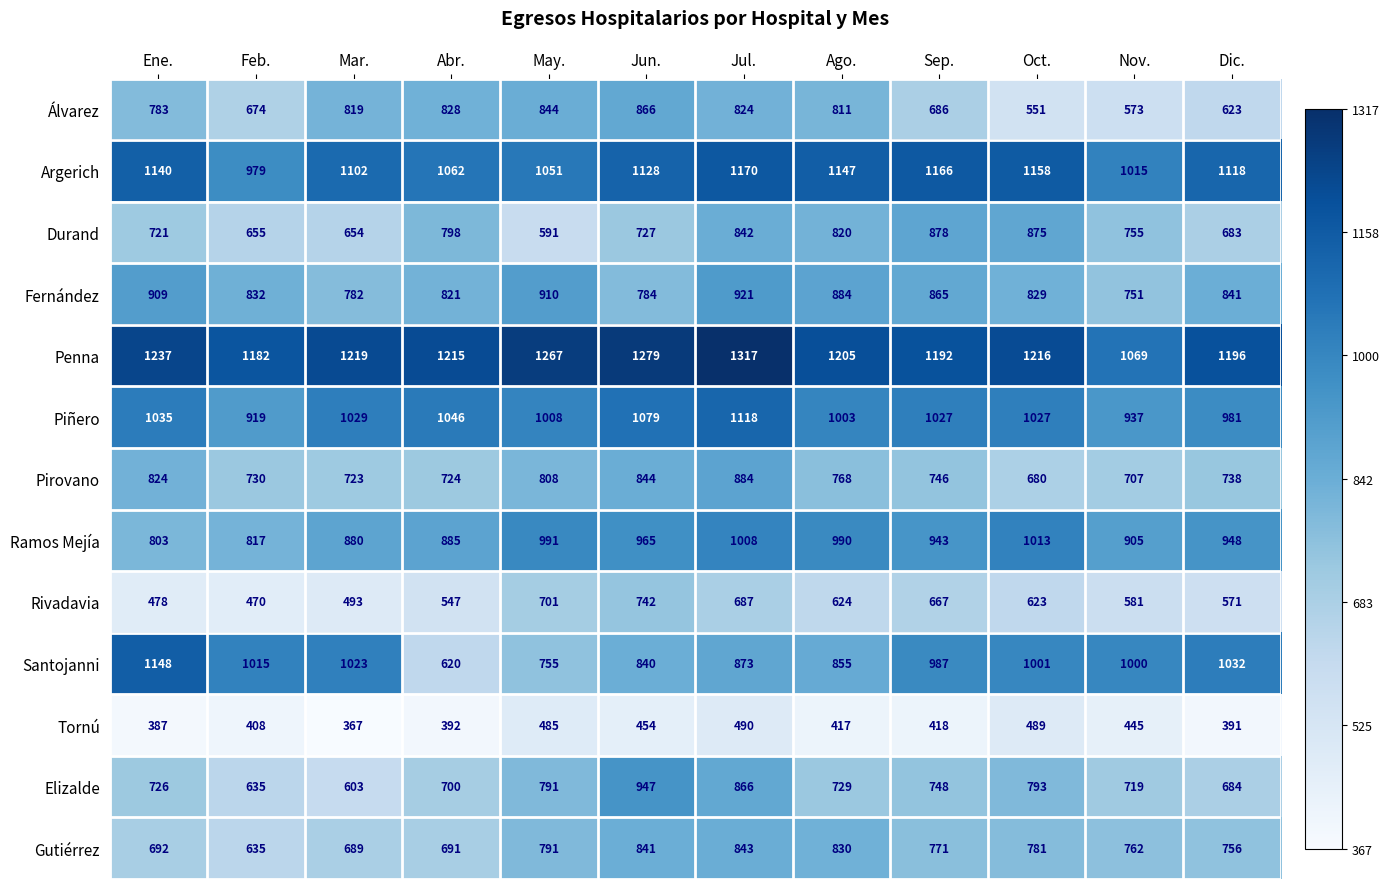

What is the approximate value of Álvarez at Ago., to the nearest 50?

800